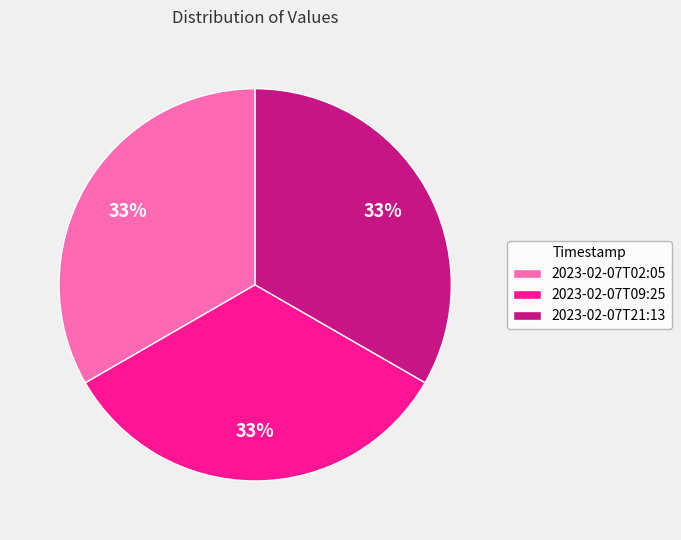

Do 2023-02-07T21:13 and 2023-02-07T09:25 together represent more than half of the pie?

Yes